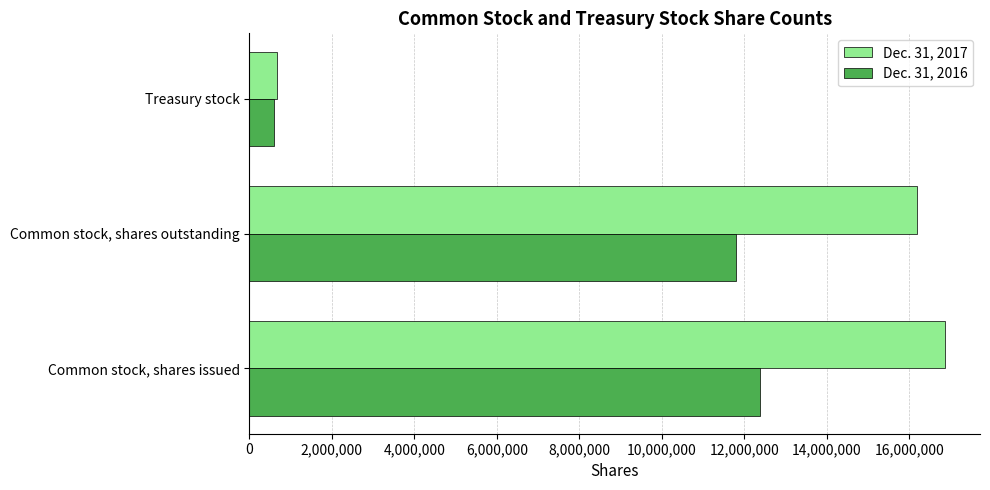

At which category is the sum across all series the highest?

Common stock, shares issued